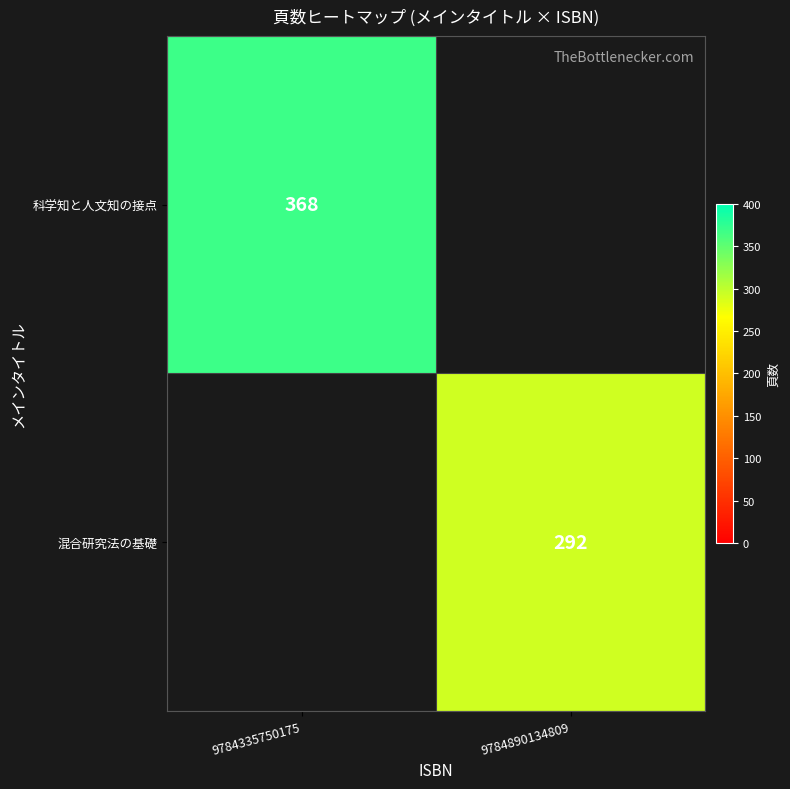

Is it true that 混合研究法の基礎 equals 84 at 9784890134809?

False